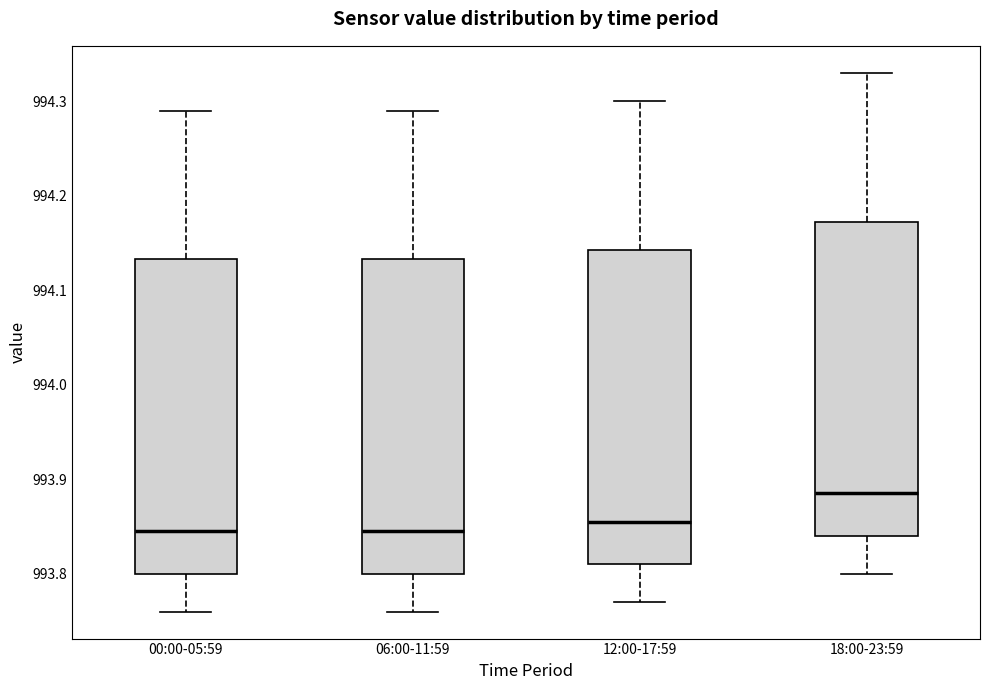

Reading left to right, read every box against the y-axis: the position of its median line, the range the box covers, and the ends of its whiskers. The values are not printed on the chart, so give them approximately, as read against the axis.

00:00-05:59: median 993.85, box 993.80 to 994.13, whiskers 993.76 to 994.29
06:00-11:59: median 993.85, box 993.80 to 994.13, whiskers 993.76 to 994.29
12:00-17:59: median 993.86, box 993.81 to 994.14, whiskers 993.77 to 994.30
18:00-23:59: median 993.89, box 993.84 to 994.17, whiskers 993.80 to 994.33